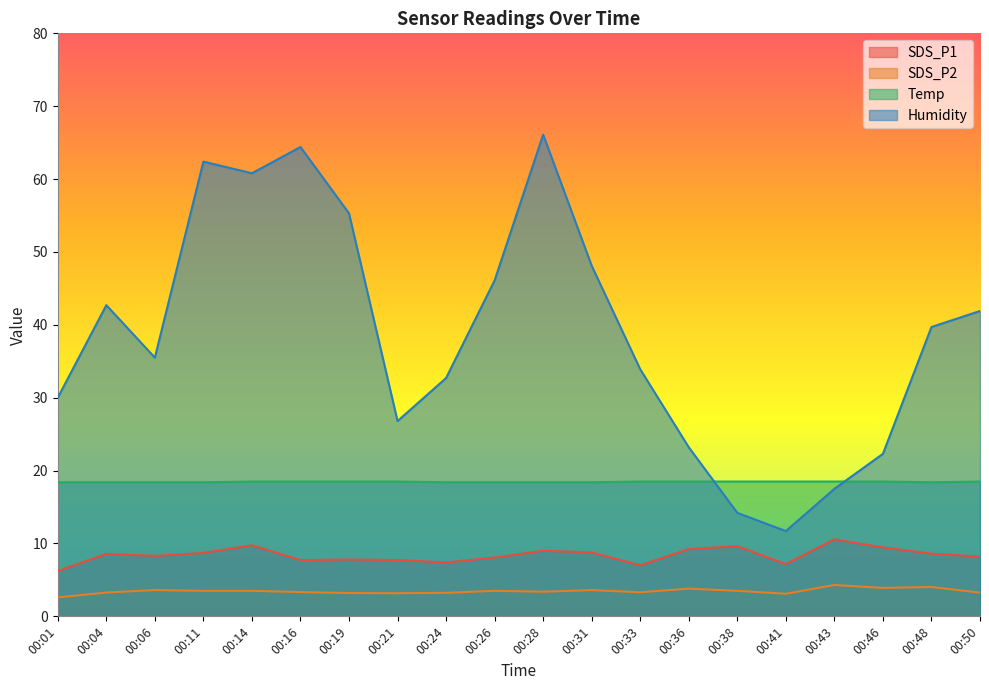

Rank the series at 00:04 from highest to lowest value.

Humidity, Temp, SDS_P1, SDS_P2